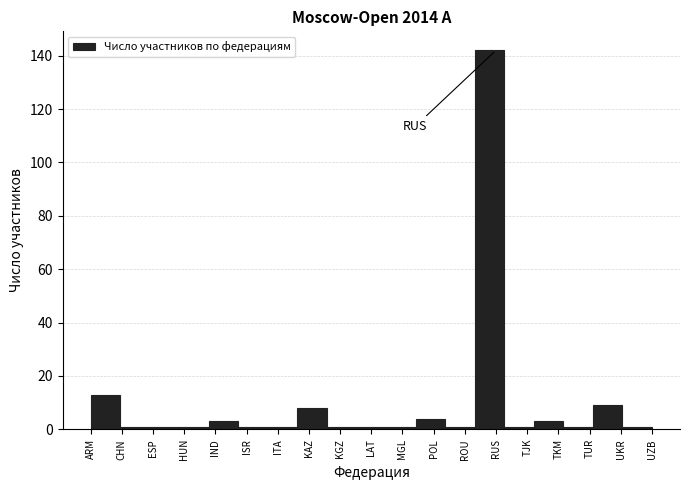

Reading right to left, extract all data points from this chart.

UZB=1	UKR=9	TUR=1	TKM=3	TJK=1	RUS=142	ROU=1	POL=4	MGL=1	LAT=1	KGZ=1	KAZ=8	ITA=1	ISR=1	IND=3	HUN=1	ESP=1	CHN=1	ARM=13